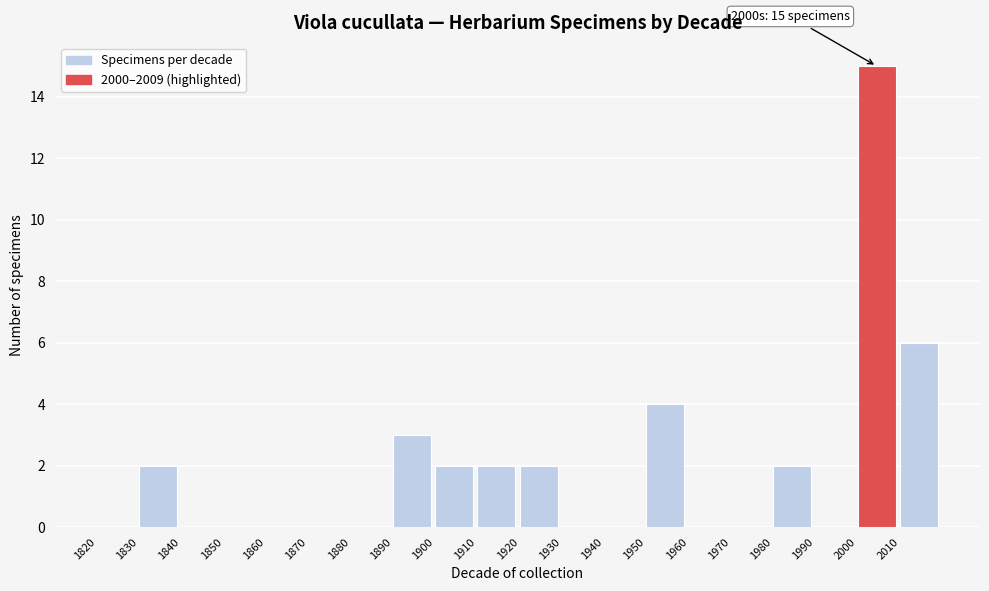

Reading left to right, what are all the values shown in this chart?

1820=0	1830=2	1840=0	1850=0	1860=0	1870=0	1880=0	1890=3	1900=2	1910=2	1920=2	1930=0	1940=0	1950=4	1960=0	1970=0	1980=2	1990=0	2000=15	2010=6